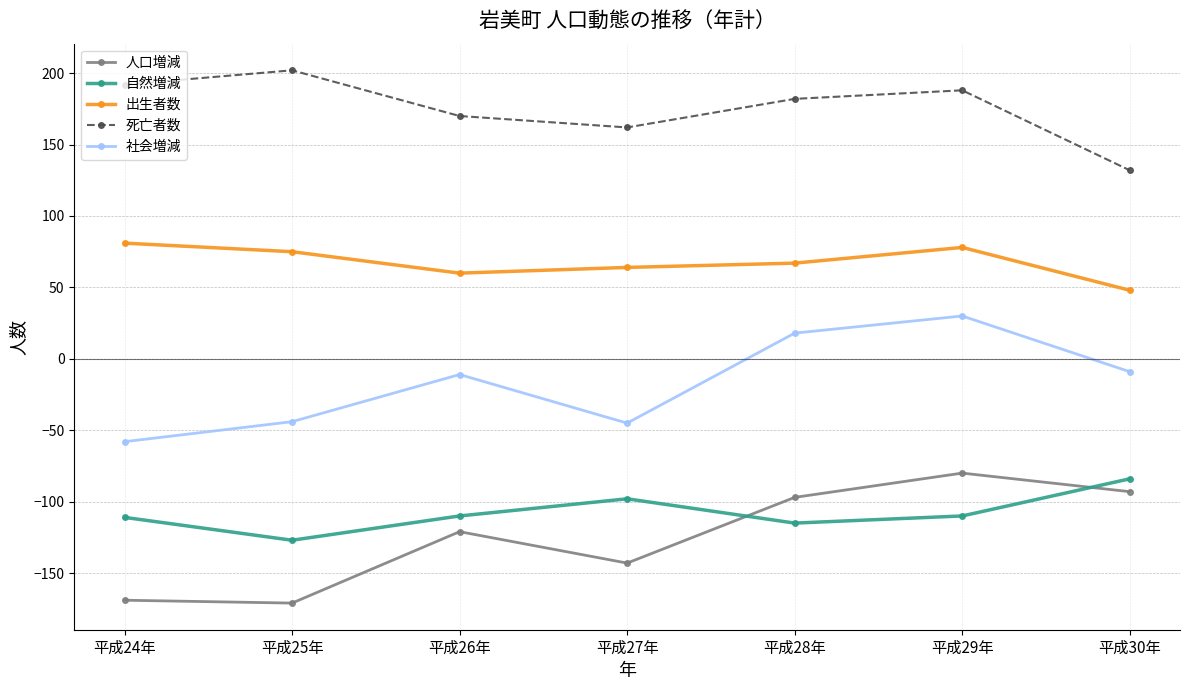

True or false: 人口増減 has more than 2 interior local peaks.

False